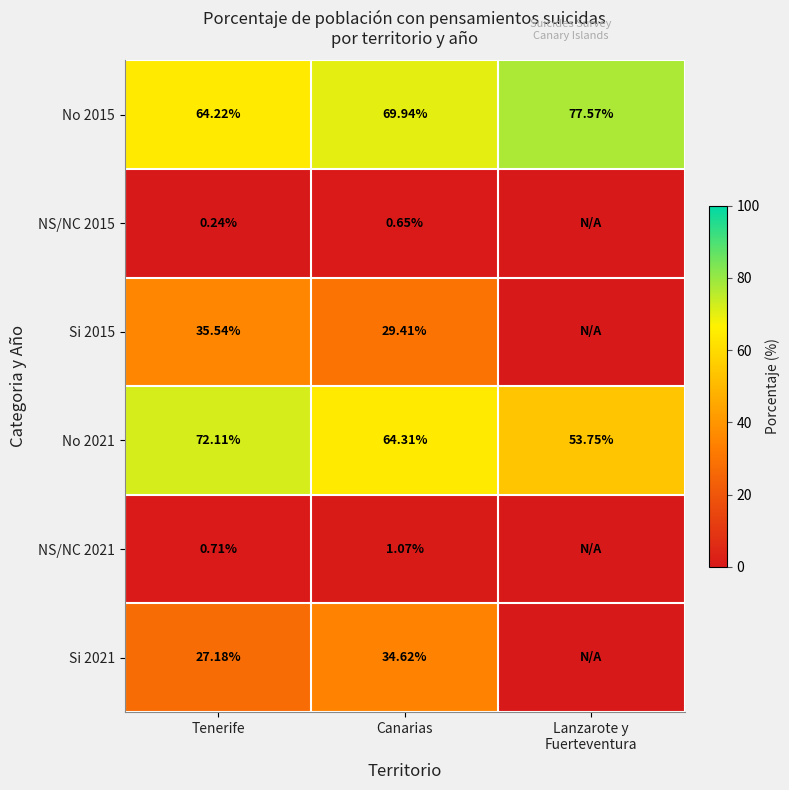

How many data points in No 2021 are above 64?

2